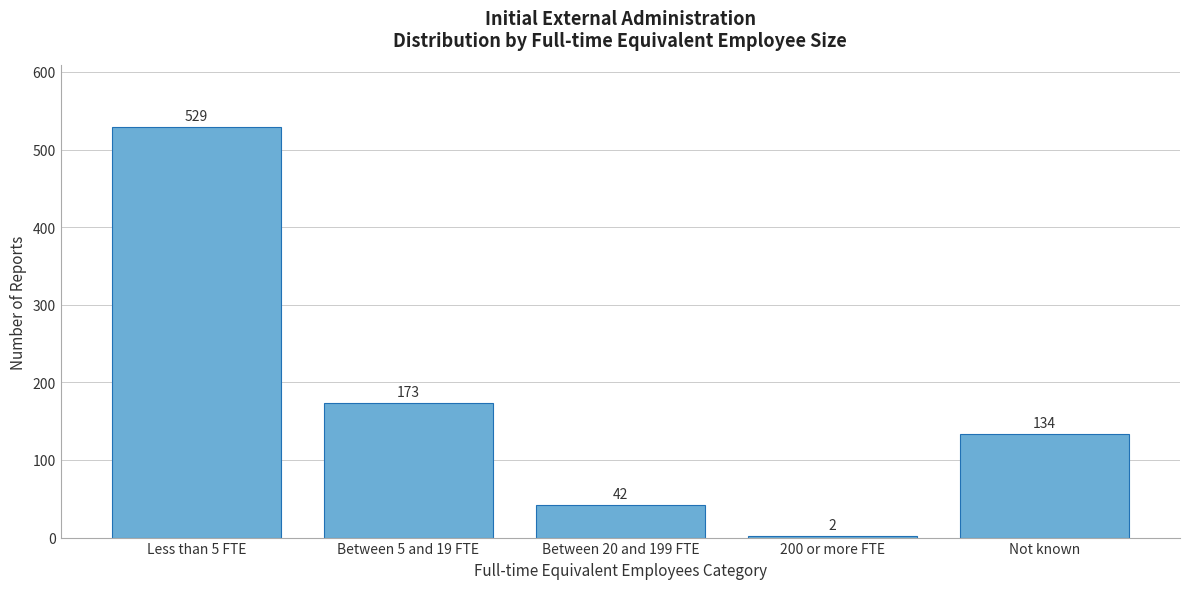

Reading left to right, transcribe all the data shown in this chart.

529	173	42	2	134